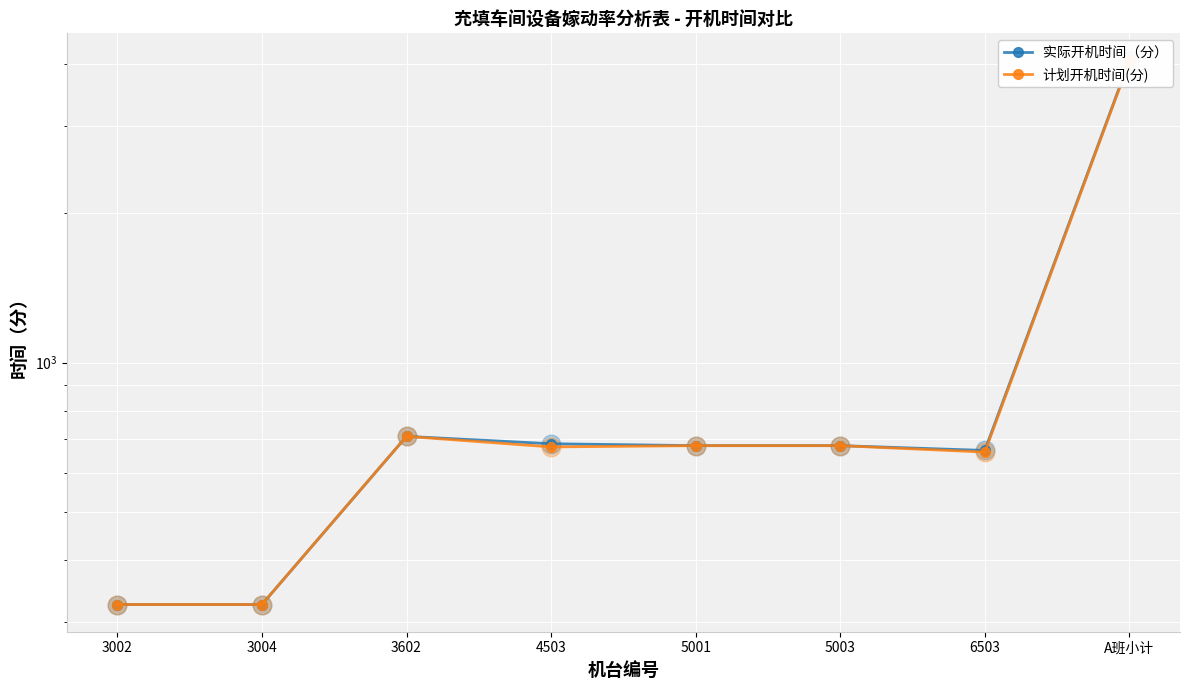

Which series contains the highest Y value?

实际开机时间（分）